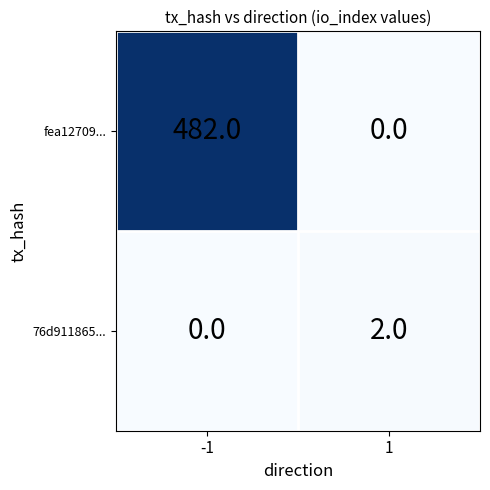

Rank the series by their maximum value, from lowest to highest.

76d911865..., fea12709...